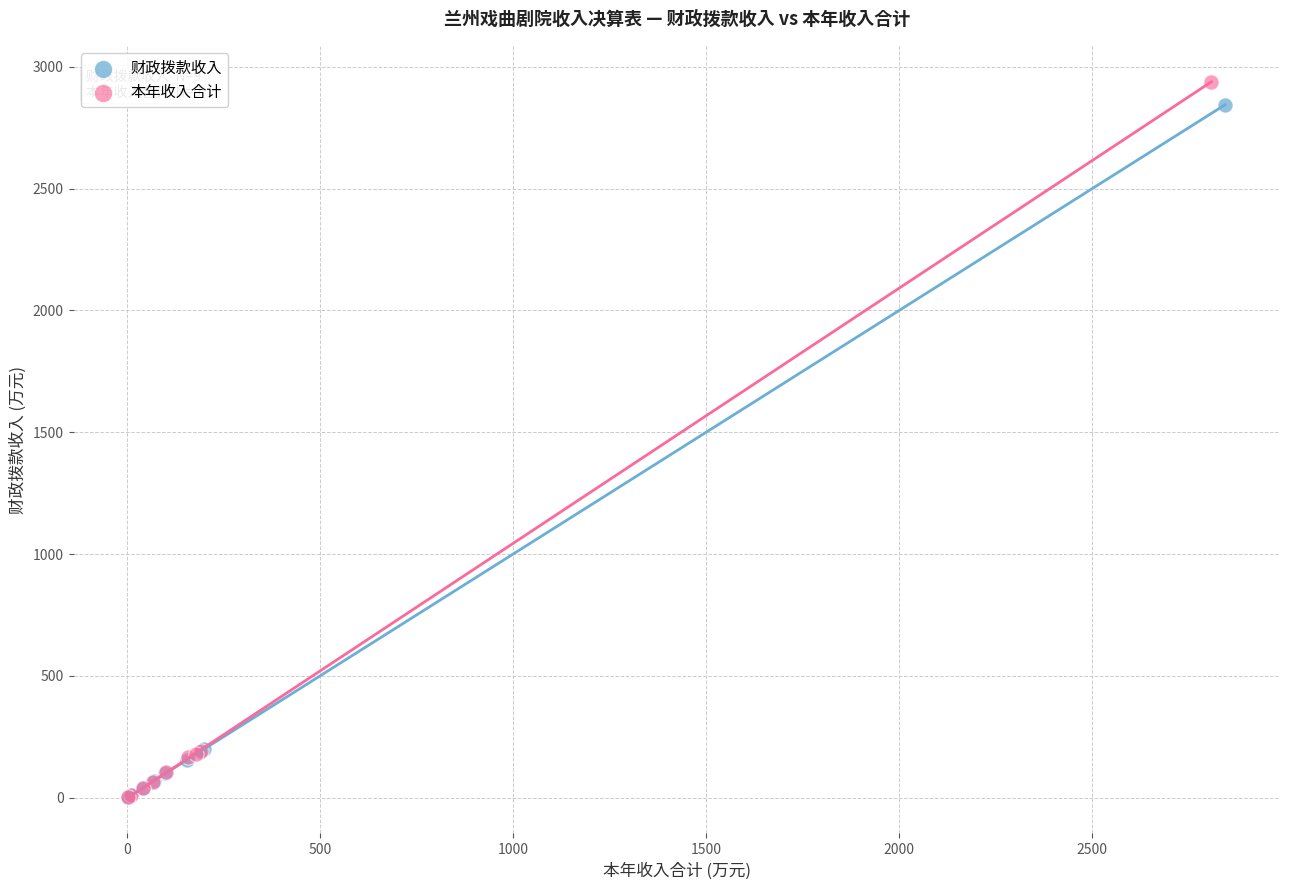

Which series has the largest Y range (max minus min)?

本年收入合计